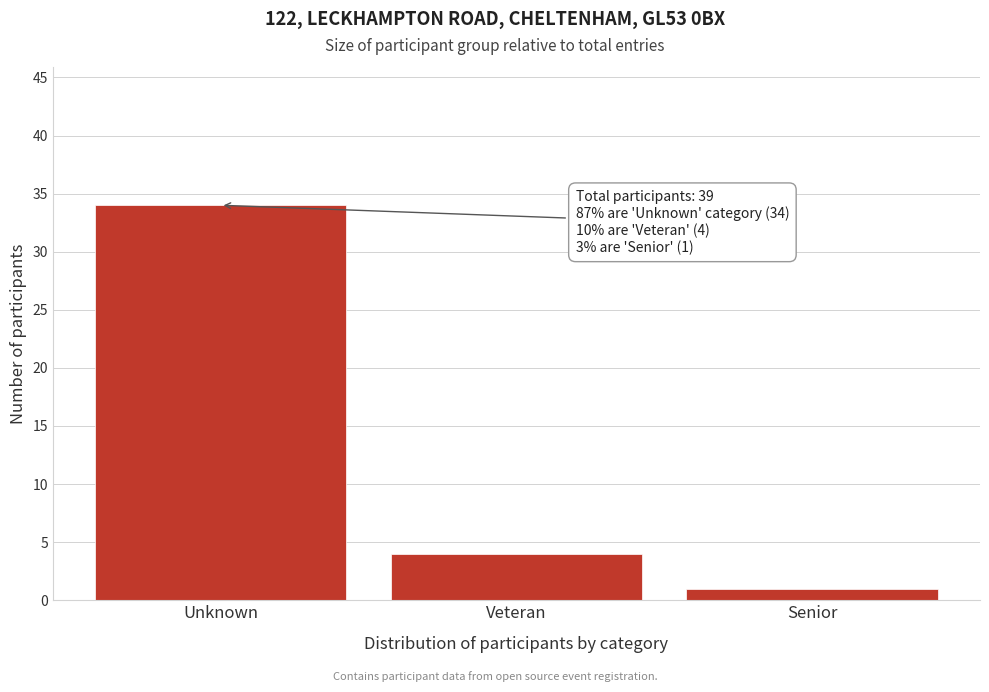

Reading left to right, what are all the values shown in this chart?

34	4	1